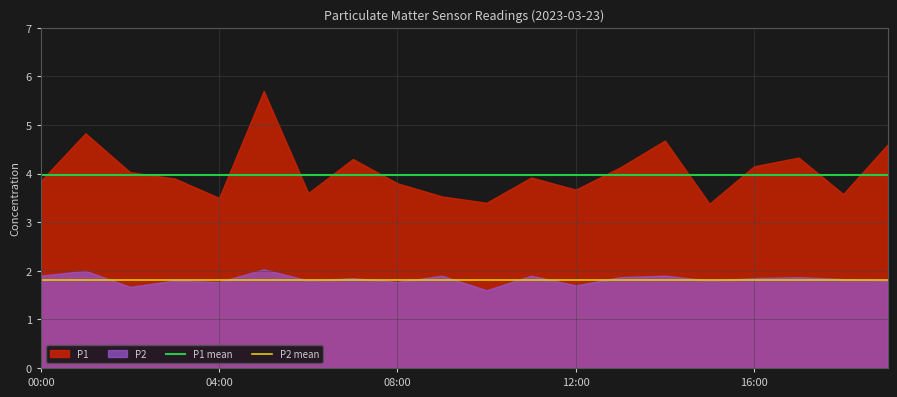

True or false: P1 mean and P2 mean cross at least once.

False